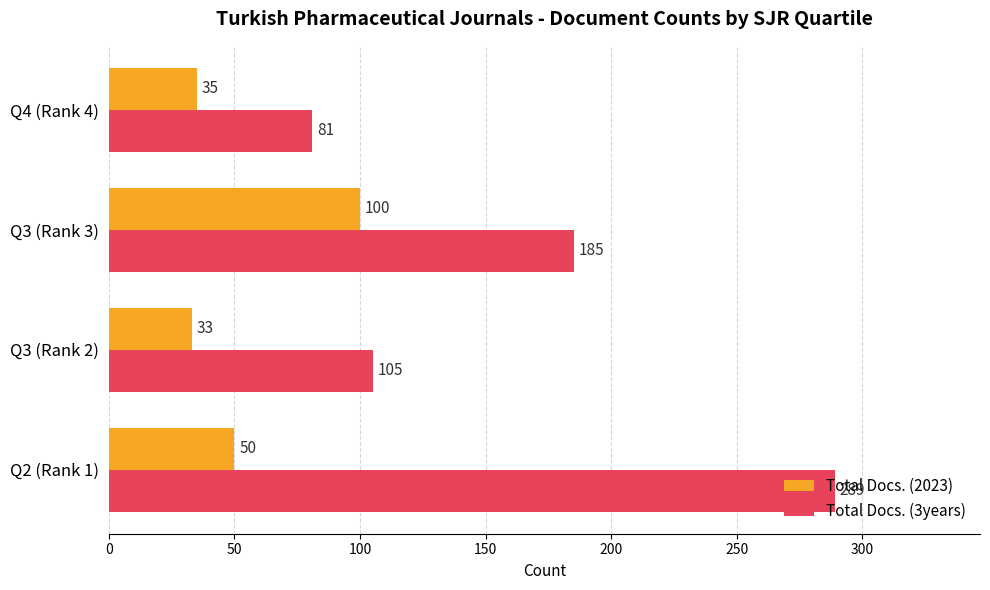

Is it true that Total Docs. (2023) equals 78 at Q2 (Rank 1)?

False